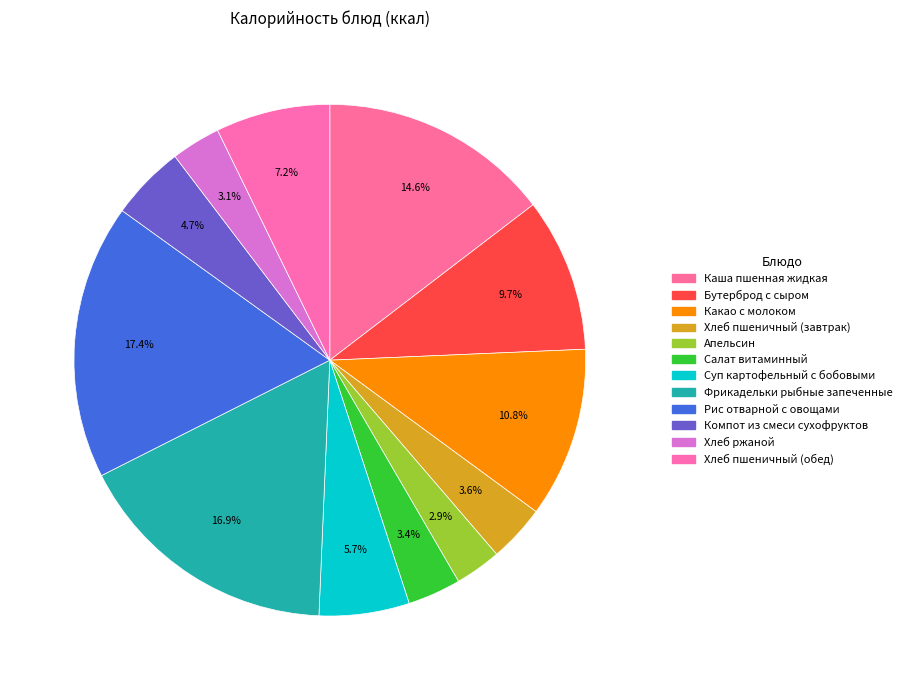

What percentage is the Апельсин slice, to the nearest percent?

3%